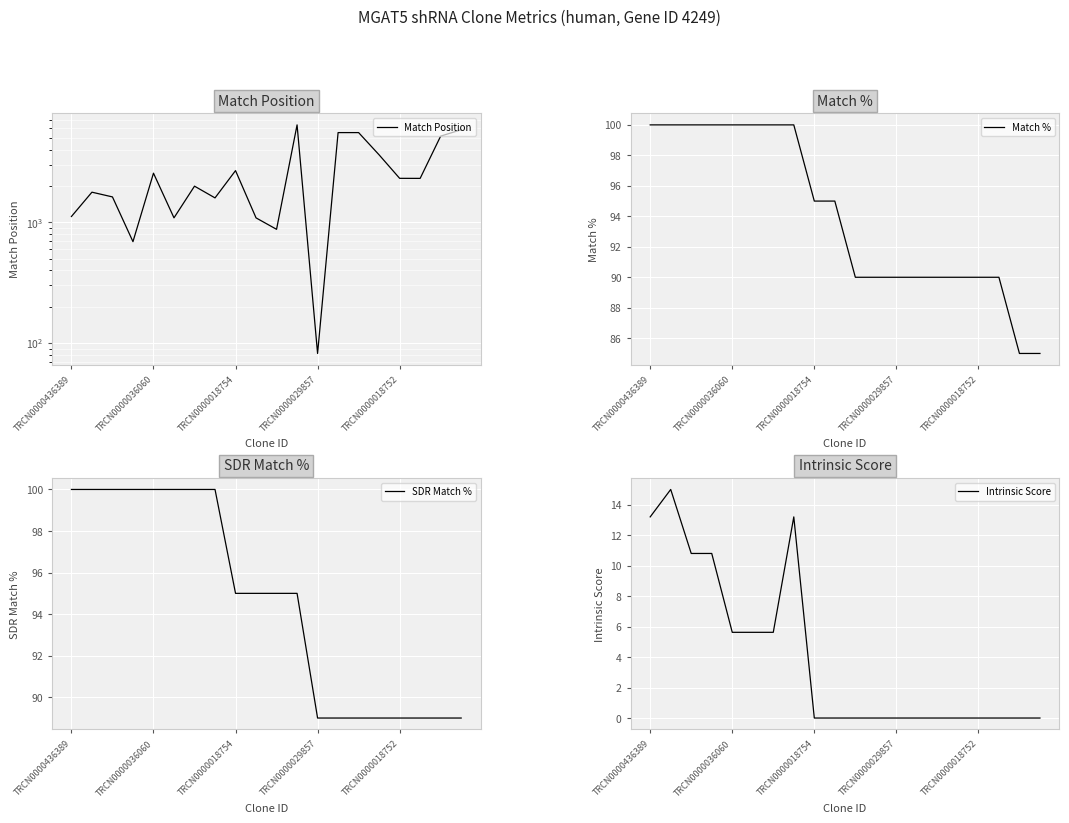

How many lines are shown in the chart?

4